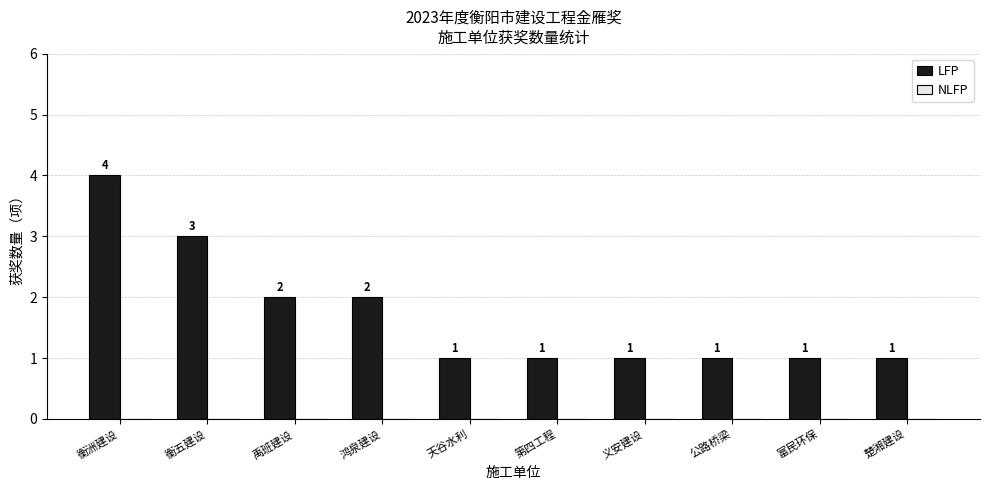

What is the difference between the maximum and minimum values?

3